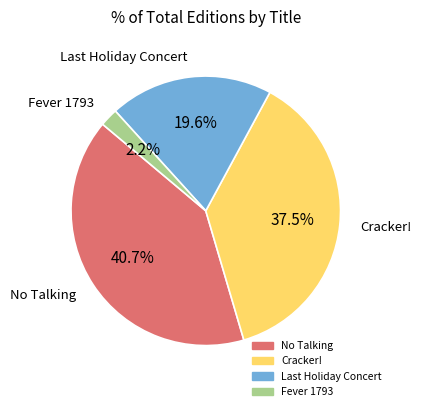

Is the sum of Cracker! and Fever 1793 greater than half?

No